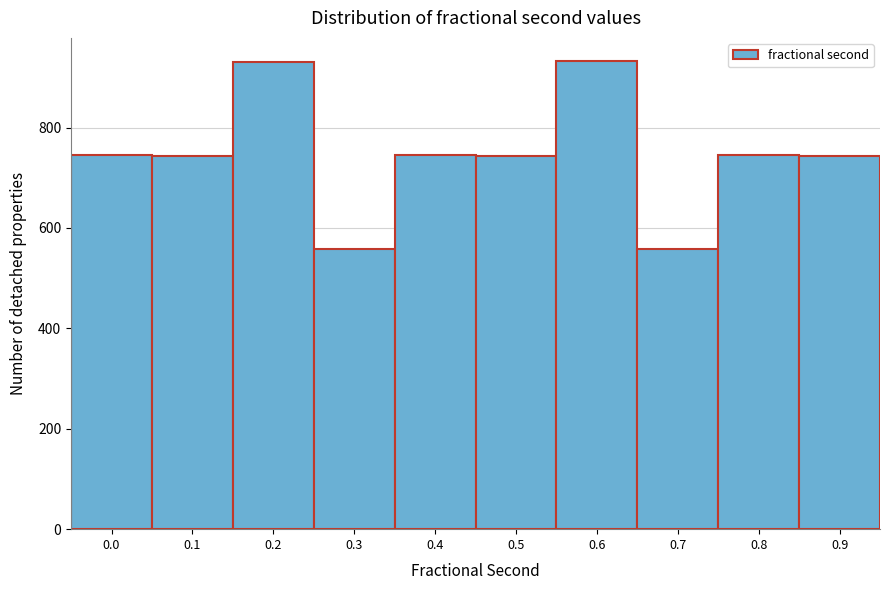

The value at 0.7 is 558. True or false?

True